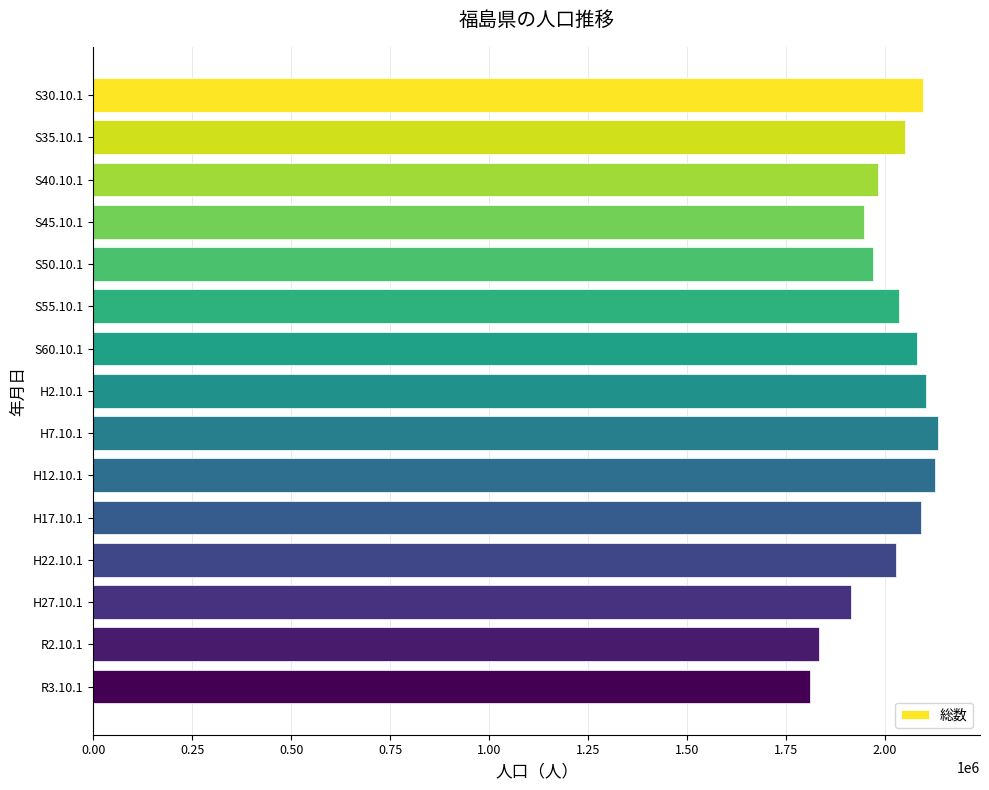

The value at H2.10.1 is 3464038. True or false?

False